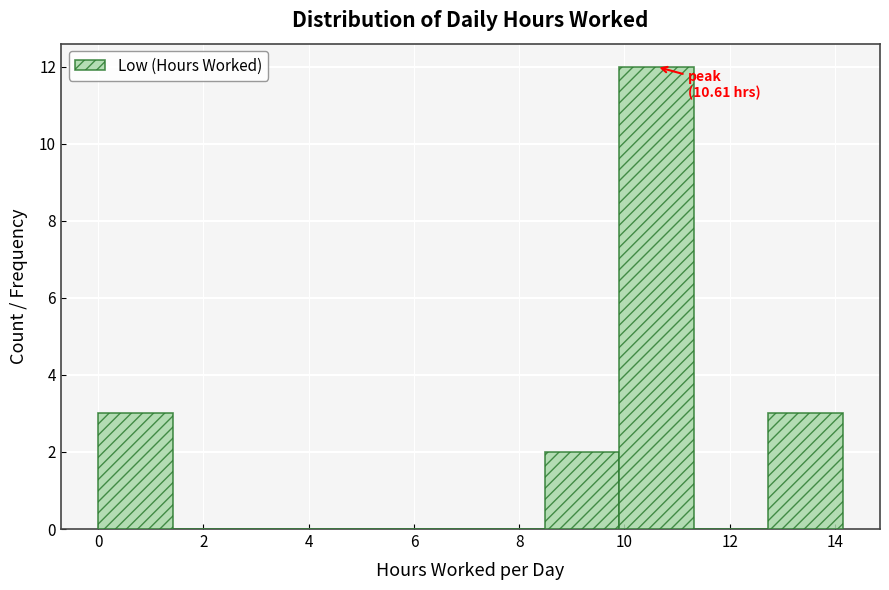

Which range on the x-axis has the tallest bar?

10.0 to 11.4